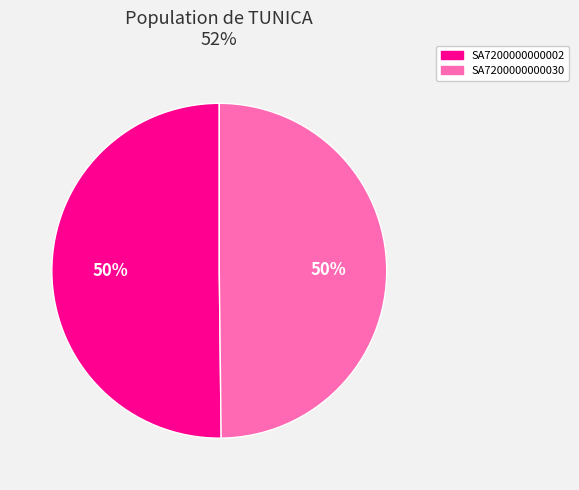

What percentage is the SA7200000000002 slice, to the nearest percent?

50%